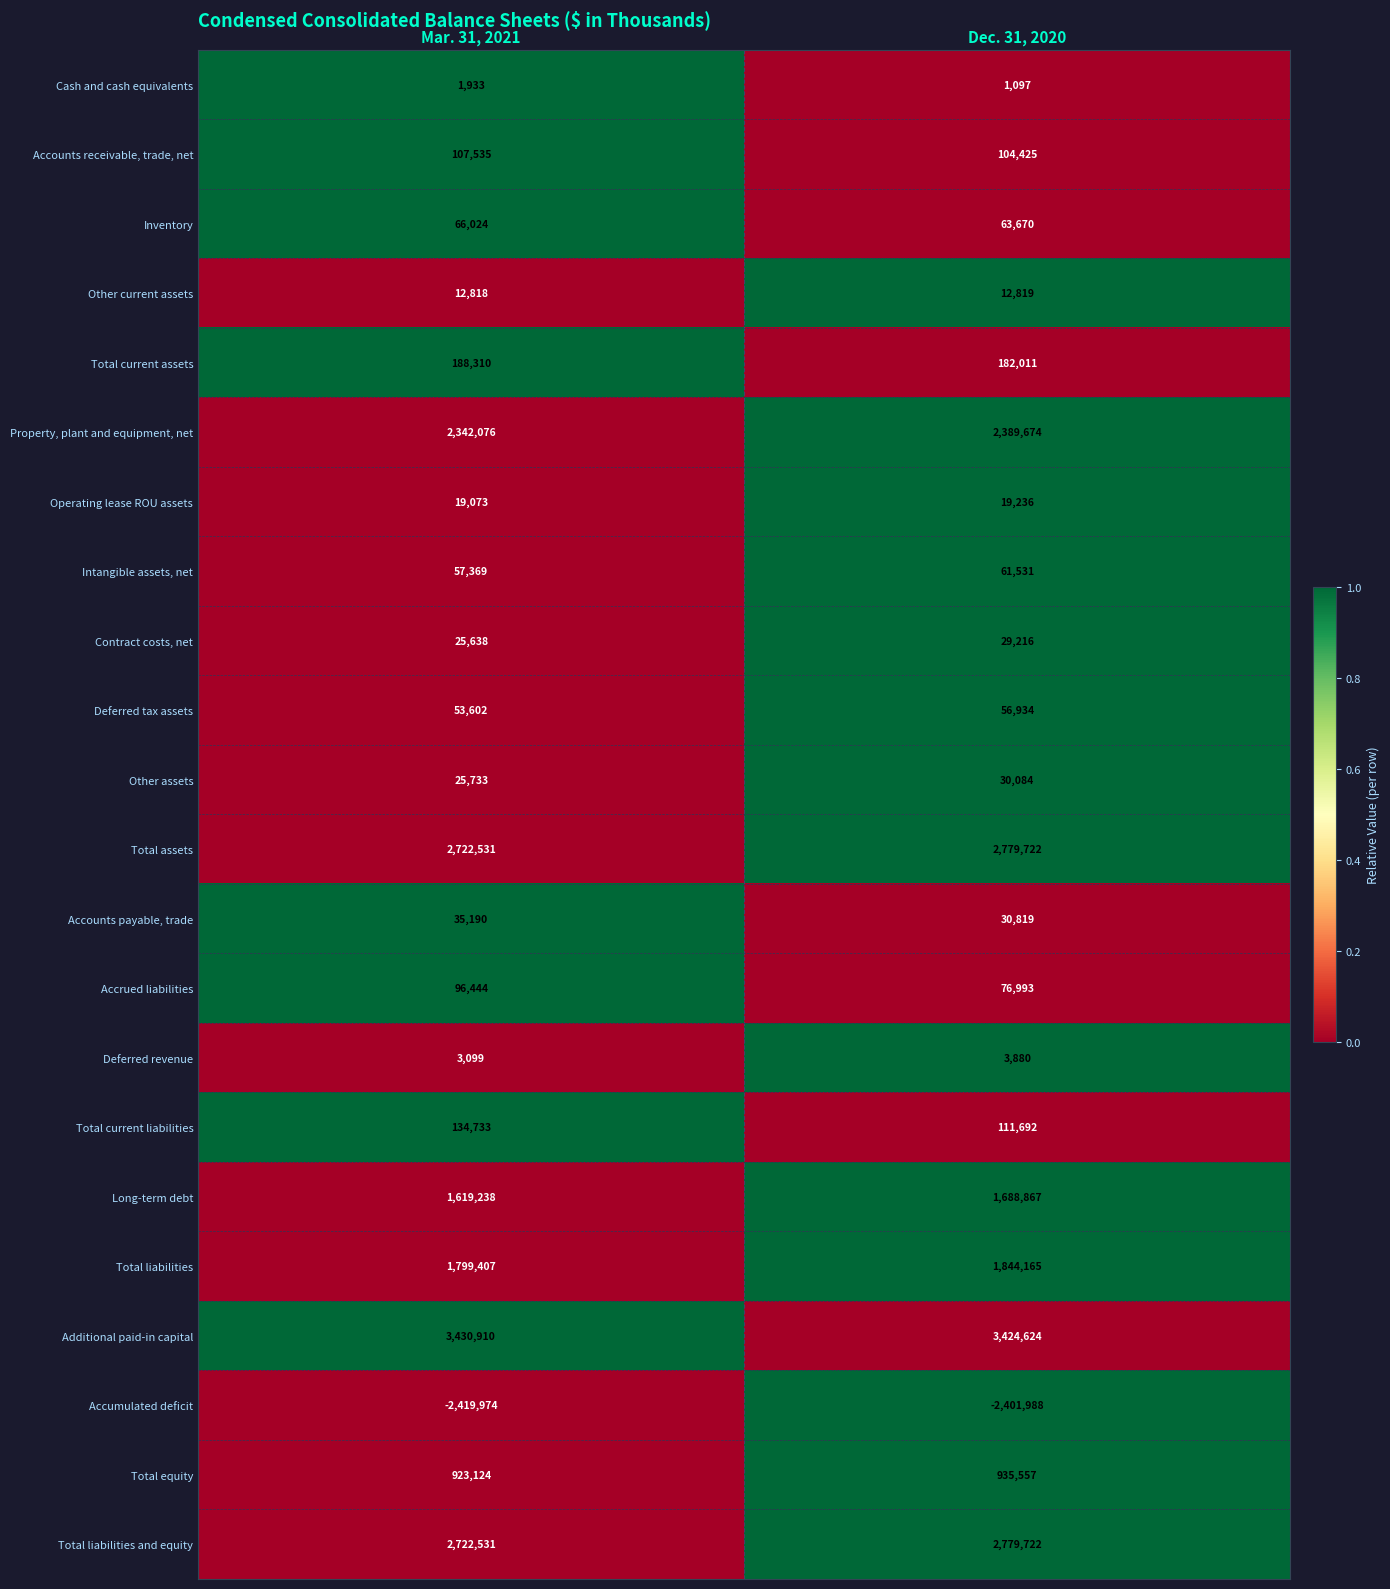

Between Mar. 31, 2021 and Dec. 31, 2020, which series saw the biggest shift?

Long-term debt